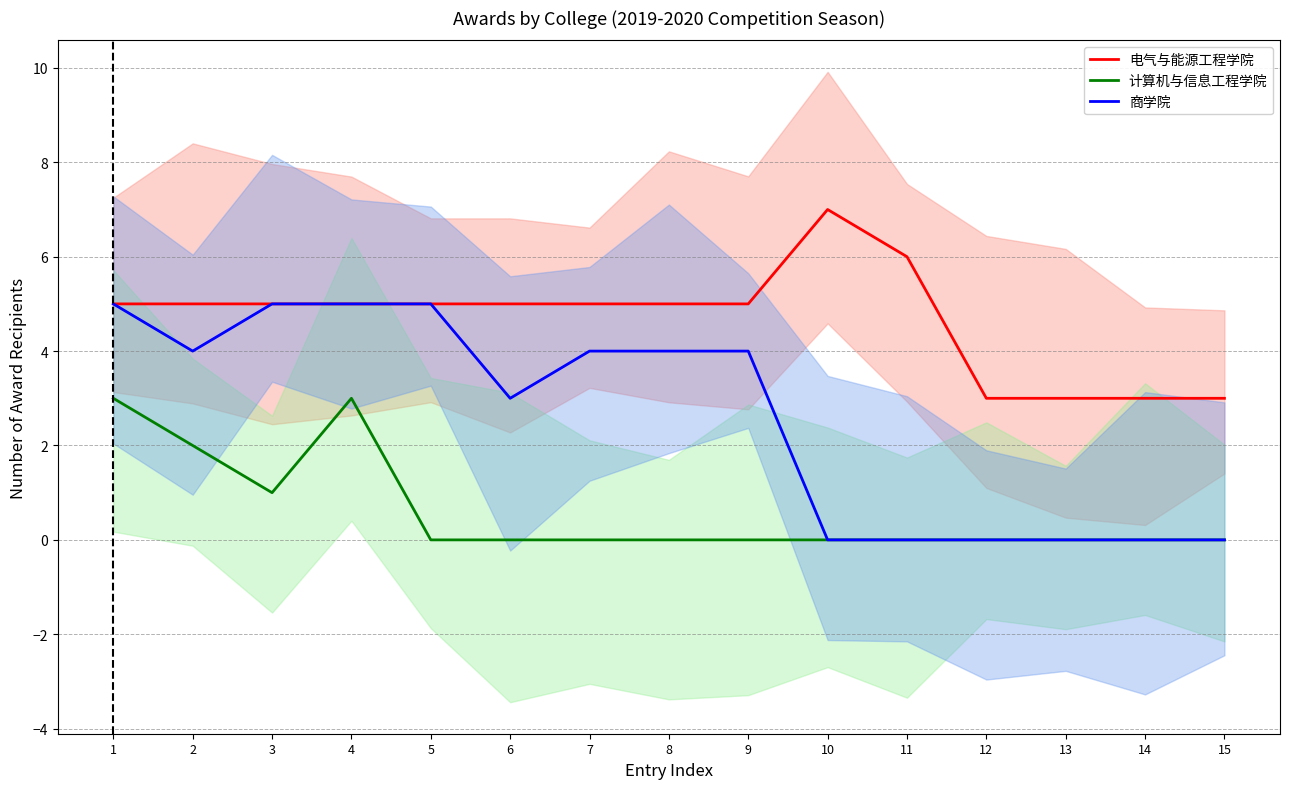

How many lines are shown in the chart?

3